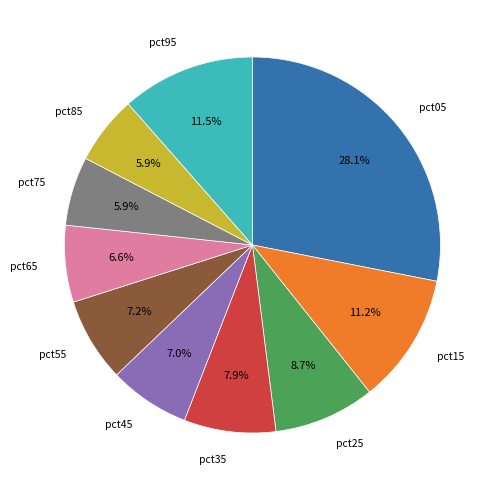

Is there any slice that represents more than half of the pie?

No